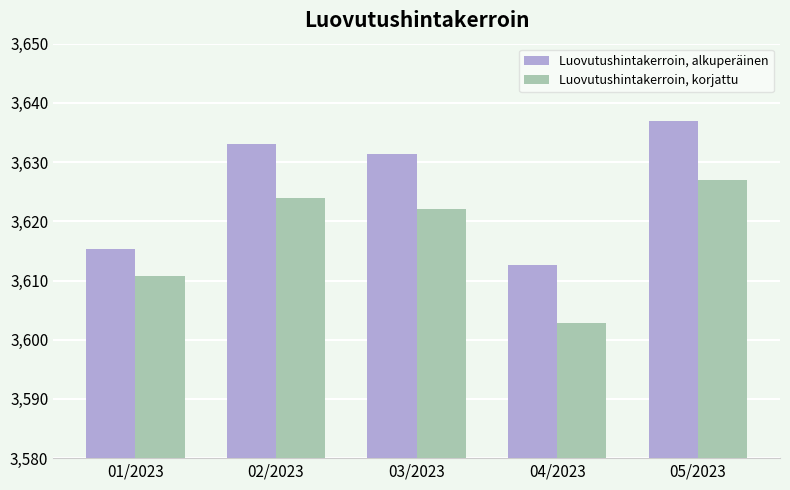

What is the average value of the Luovutushintakerroin, korjattu series?

3617.3